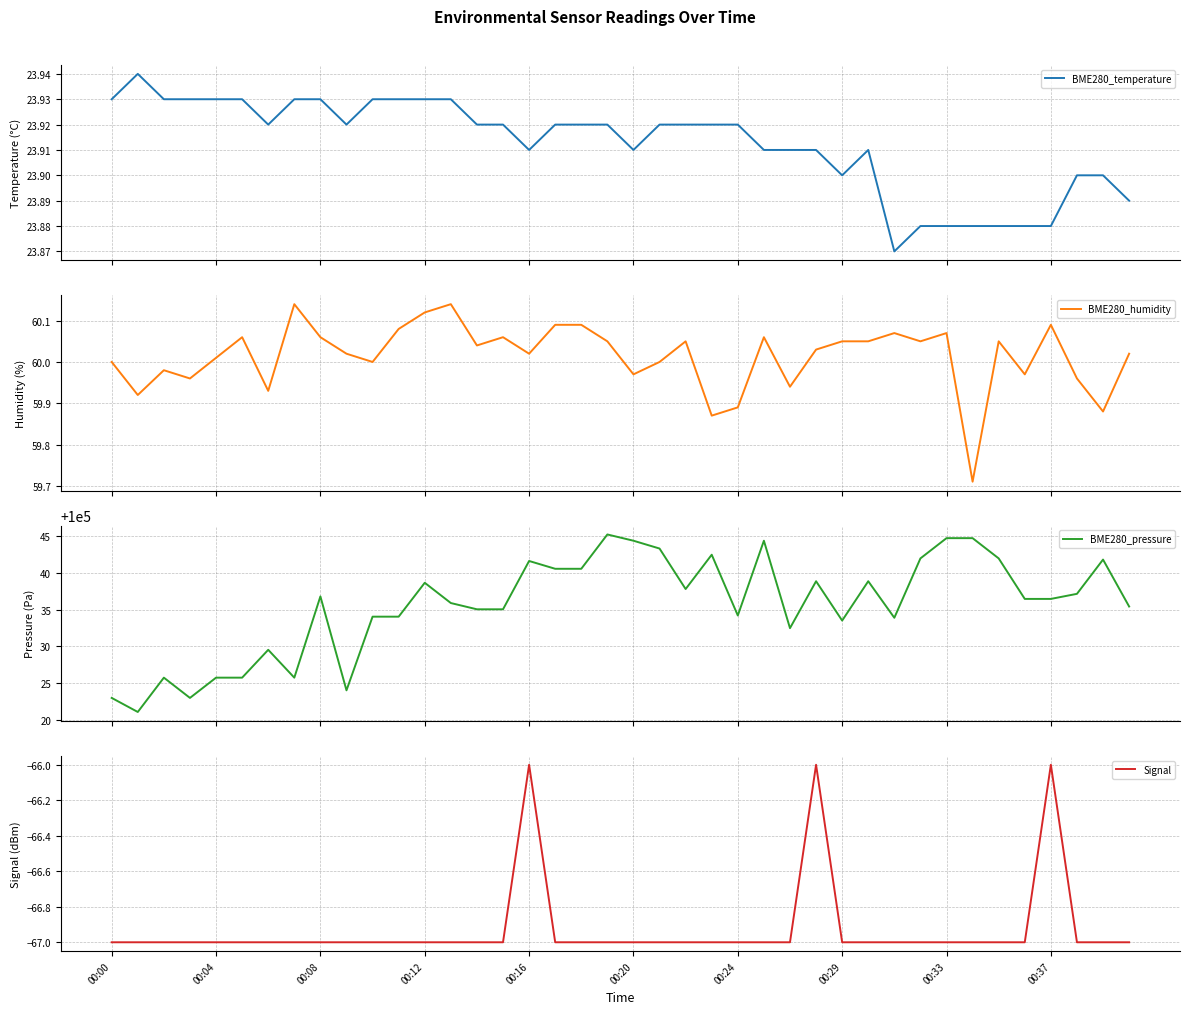

What is the maximum value for BME280_pressure?

100045.2